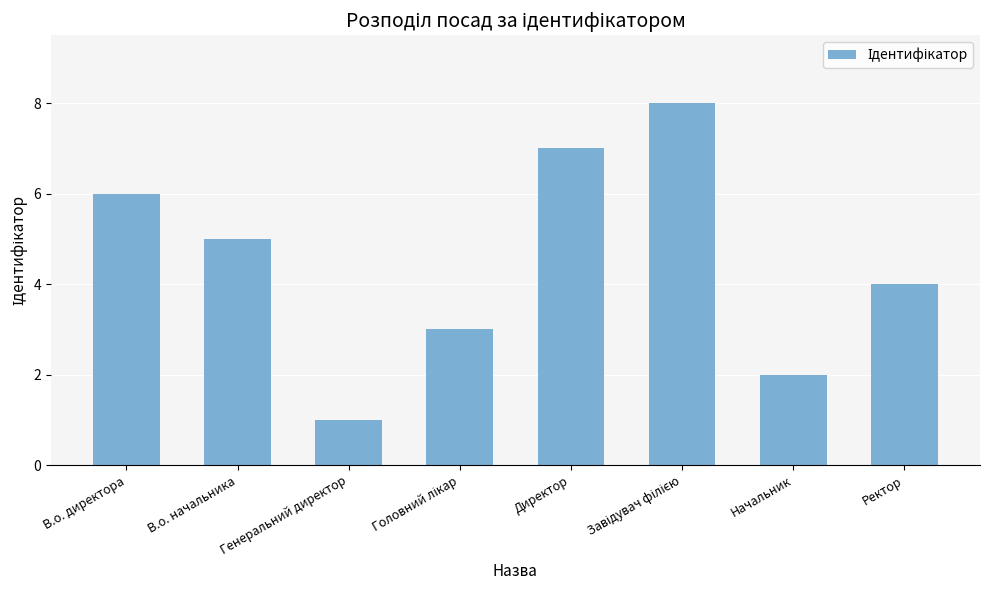

What is the value of the 7th bar from the left?

2